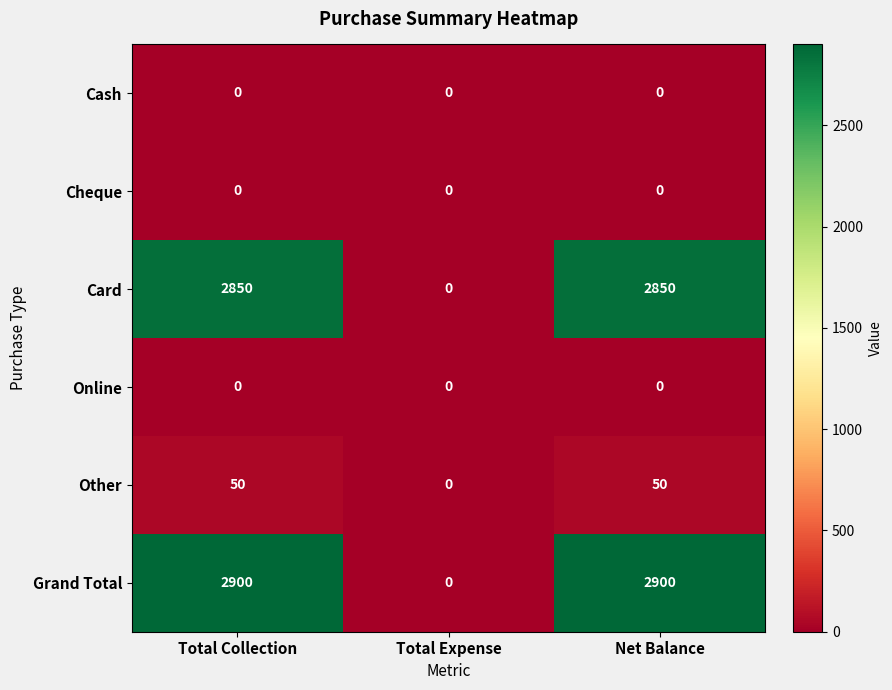

Read the Grand Total value at Total Collection.

2900